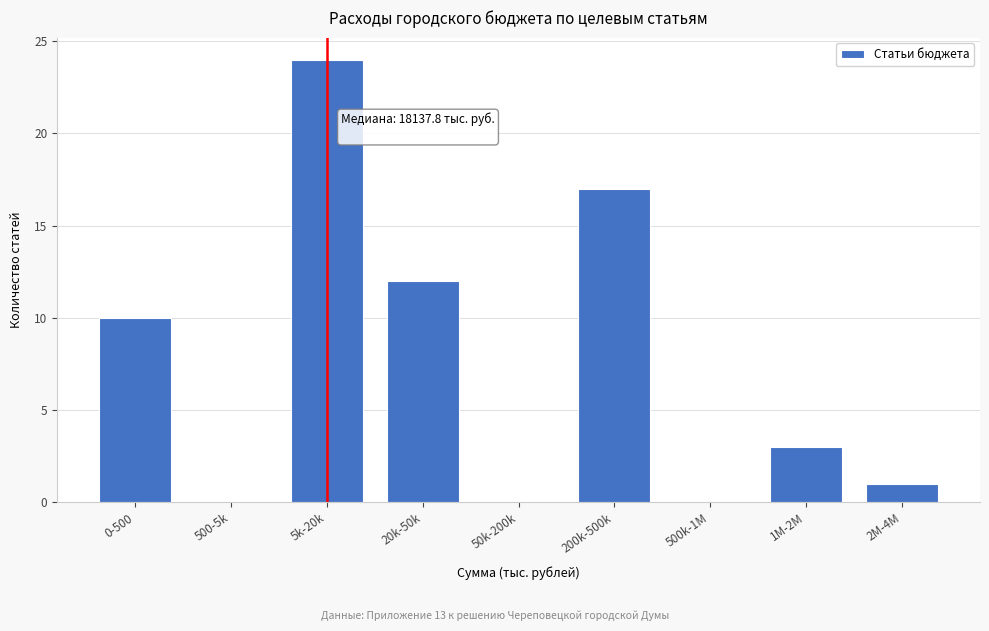

Reading left to right, extract all data points from this chart.

0-500=10	500-5k=0	5k-20k=24	20k-50k=12	50k-200k=0	200k-500k=17	500k-1M=0	1M-2M=3	2M-4M=1